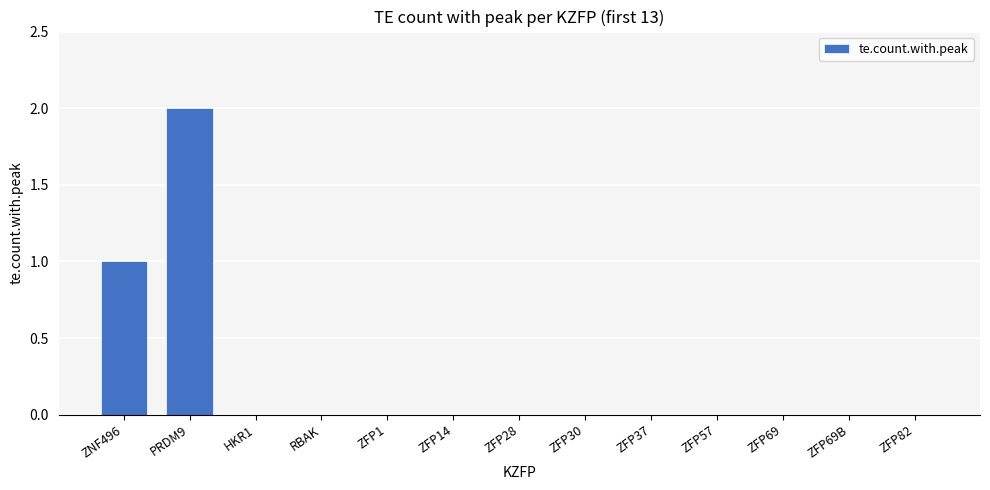

What is the sum of all values?

3